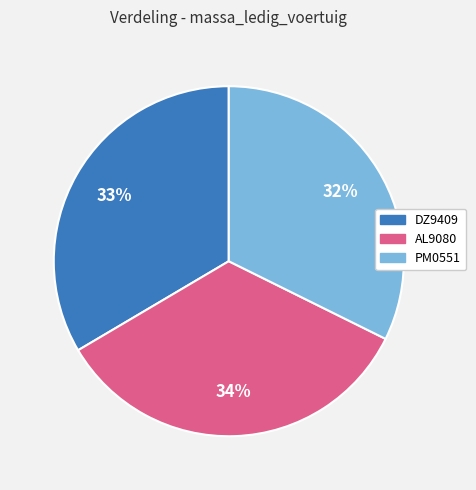

To the nearest percent, what is the difference between the largest and smallest slice percentages?

2%